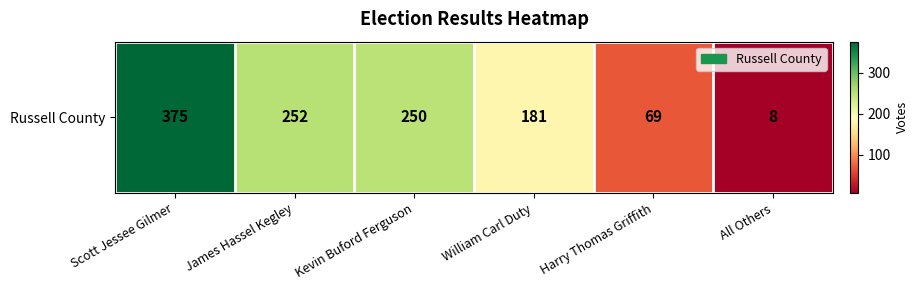

What is the average value?

189